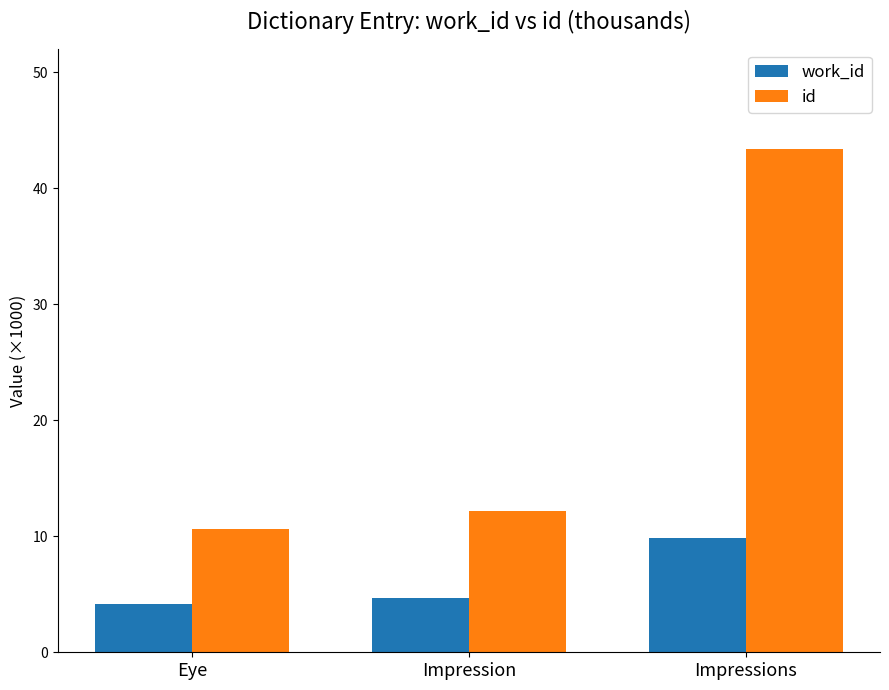

What is the average value of the id series?

22.1